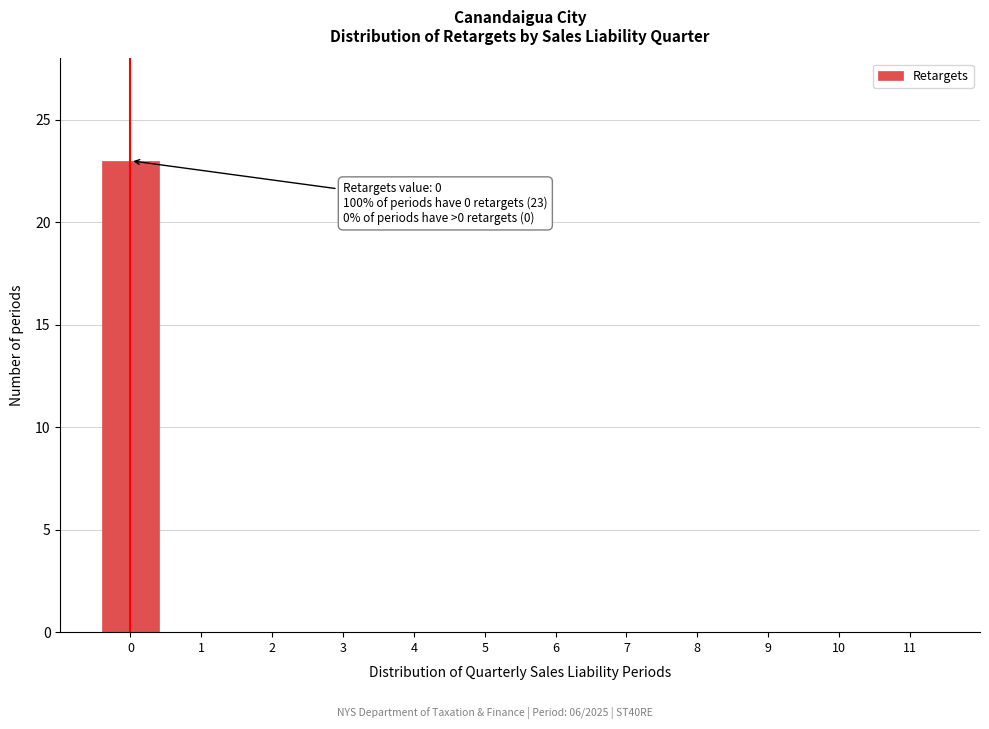

Reading left to right, what are all the values shown in this chart?

0=23	1=0	2=0	3=0	4=0	5=0	6=0	7=0	8=0	9=0	10=0	11=0